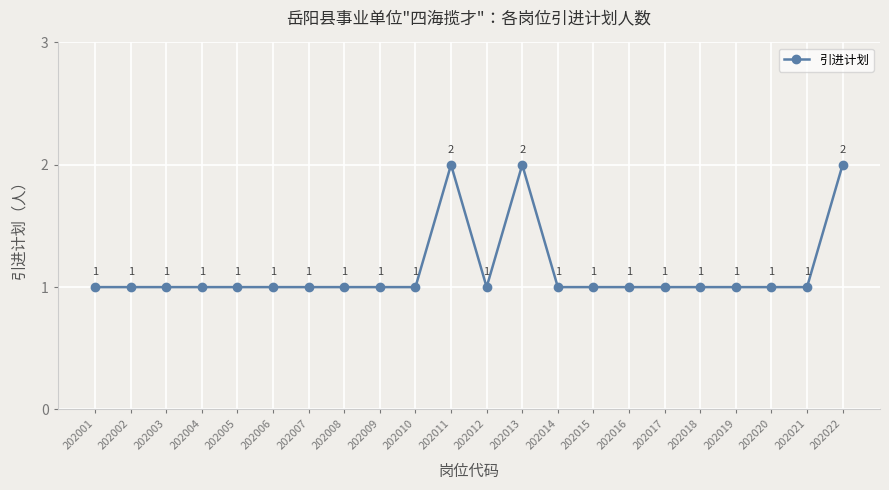

Is this an area chart (filled region under the line)?

No